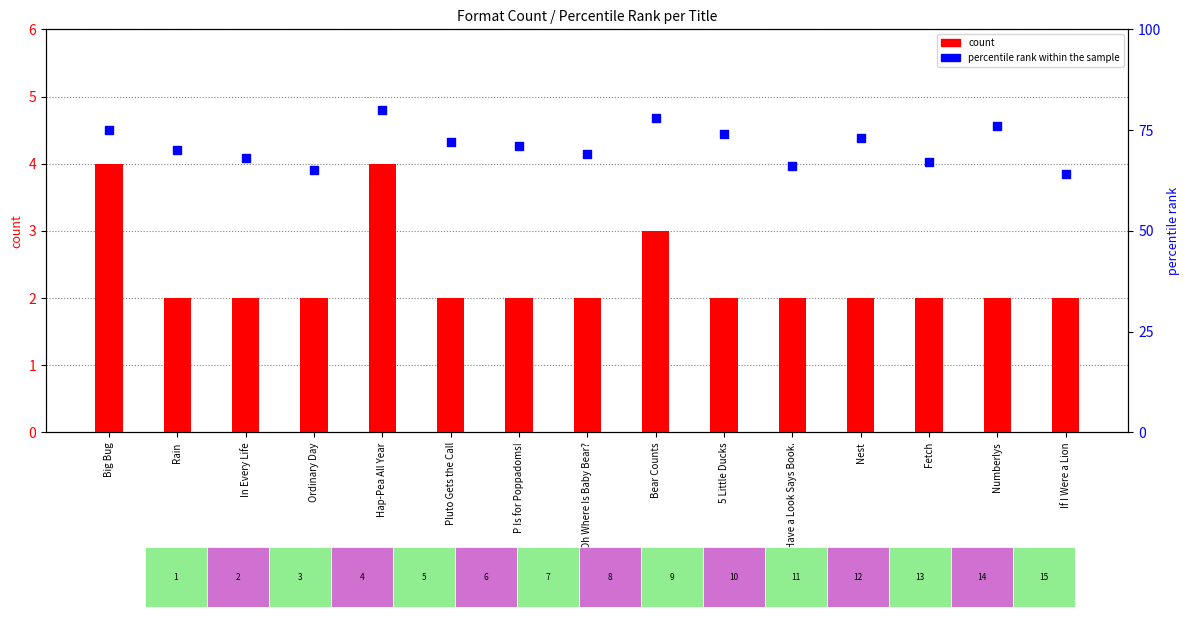

What are all the series names shown in the legend?

count, percentile rank within the sample